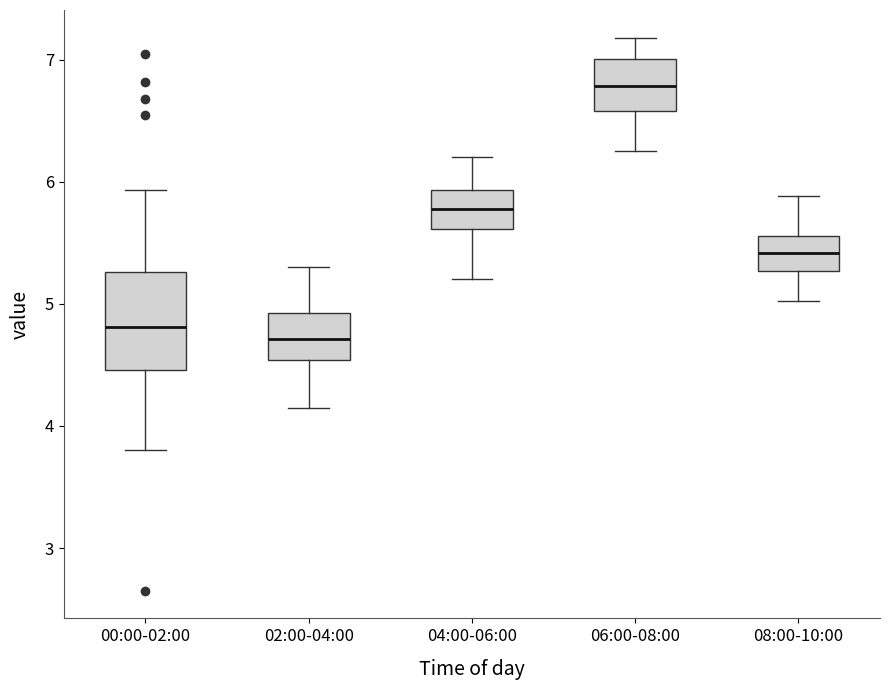

Which box's median line is the lowest?

02:00-04:00